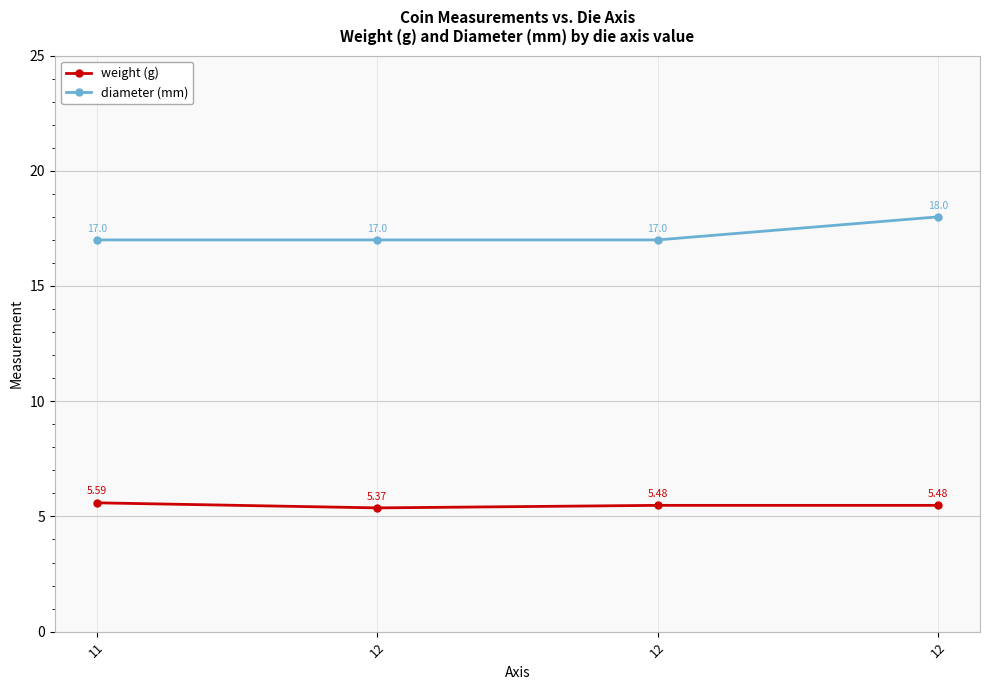

What are all the series names shown in the legend?

weight (g), diameter (mm)